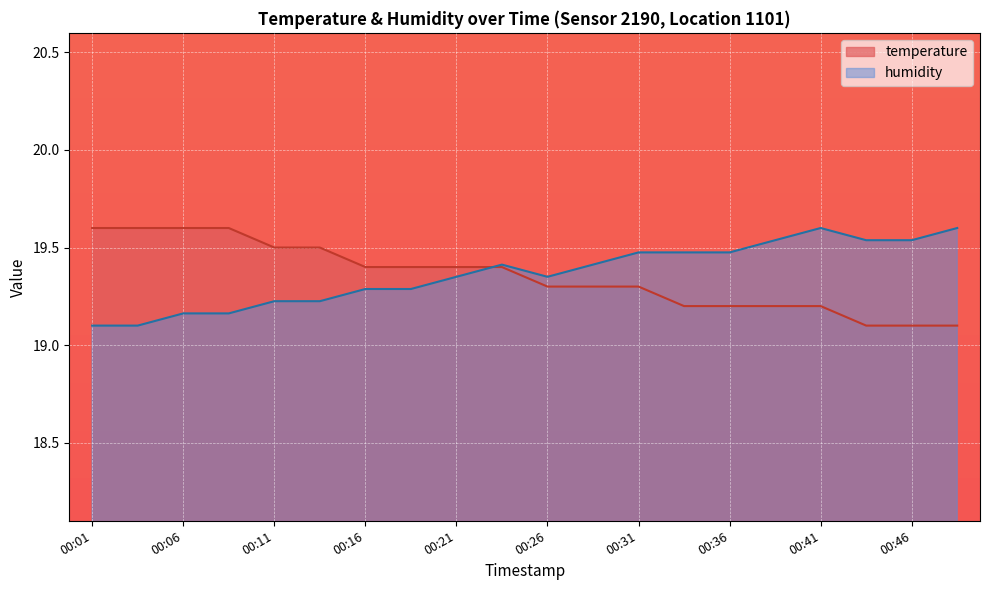

How many series are shown in this chart?

2